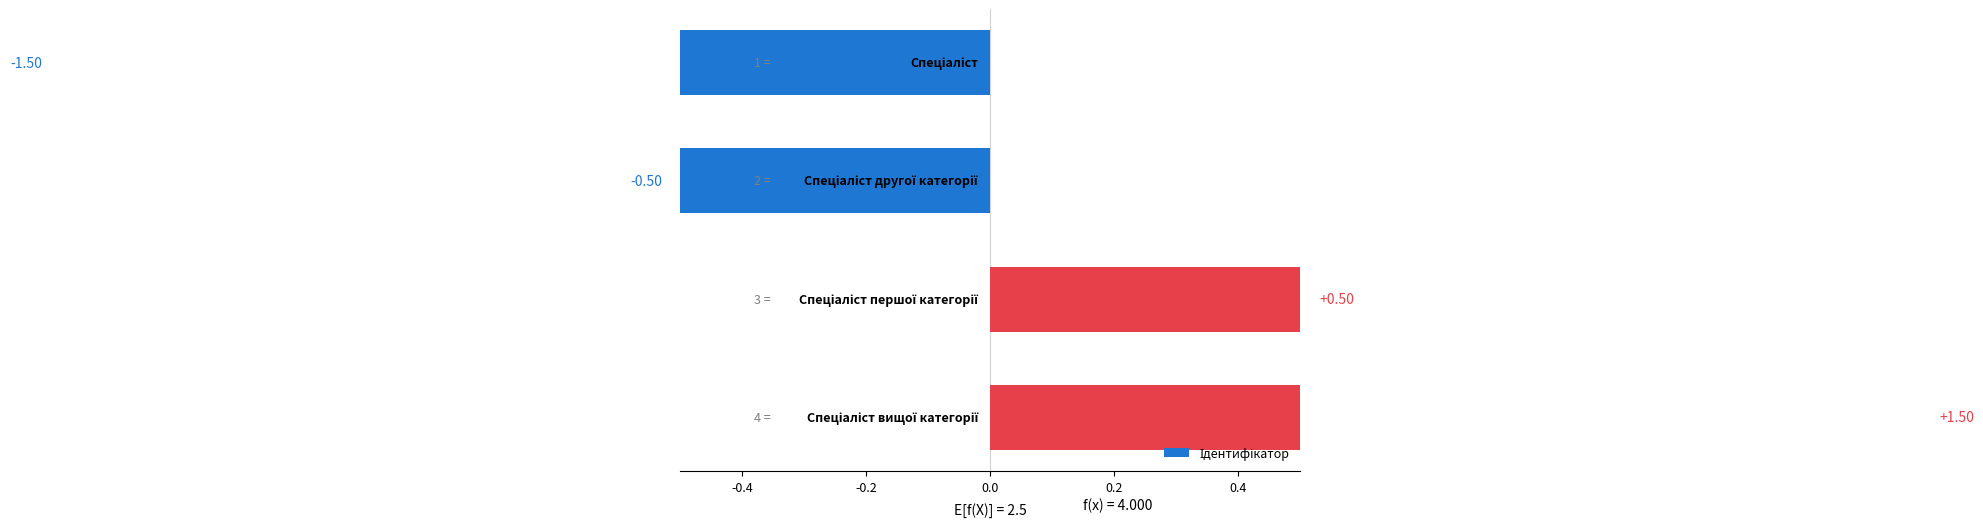

Is it true that the value at 0.2 is 2.3?

False